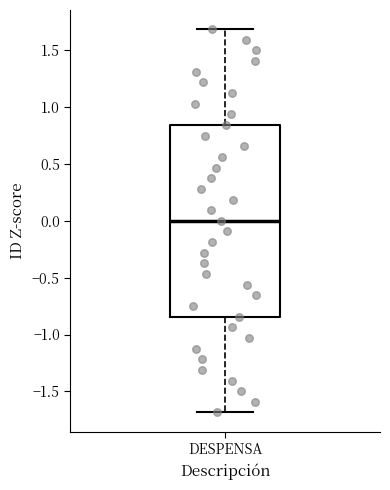

Where does the median line of the box for DESPENSA sit on the y-axis? The values are not printed on the chart, so give them approximately, as read against the axis.

0.00